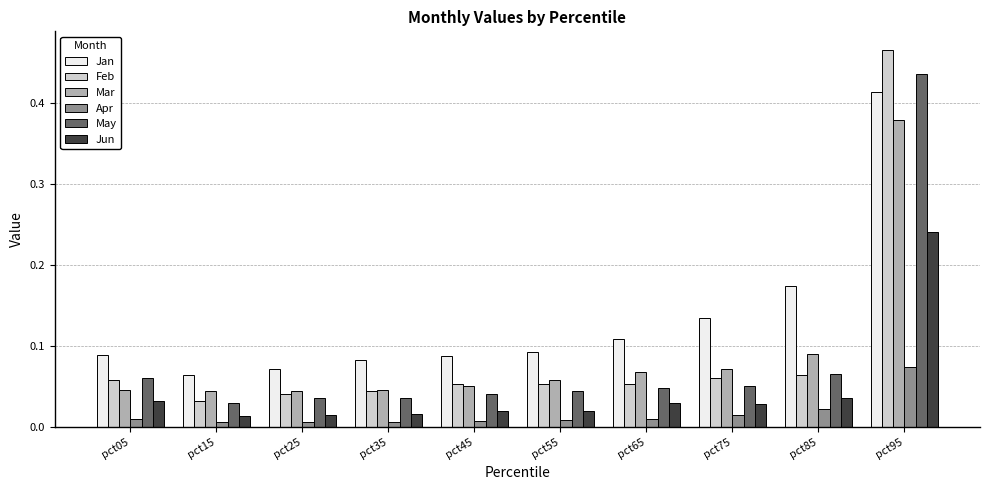

At which label does May reach its peak?

pct95